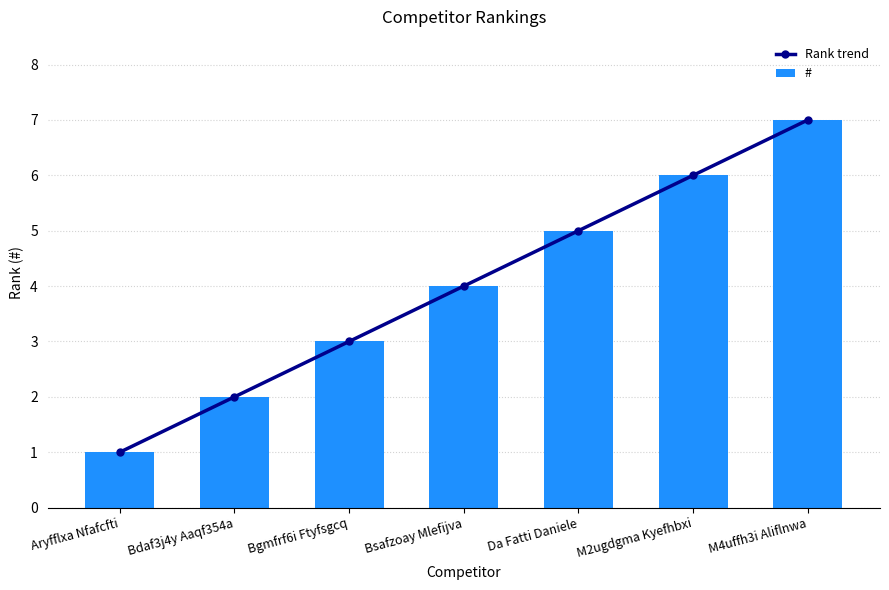

Read the Rank trend value at M2ugdgma Kyefhbxi.

6